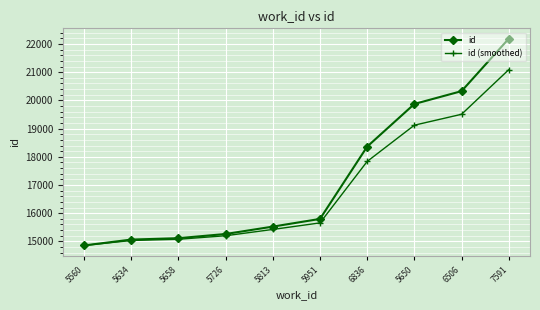

What is the minimum value shown in the chart?

14856.0